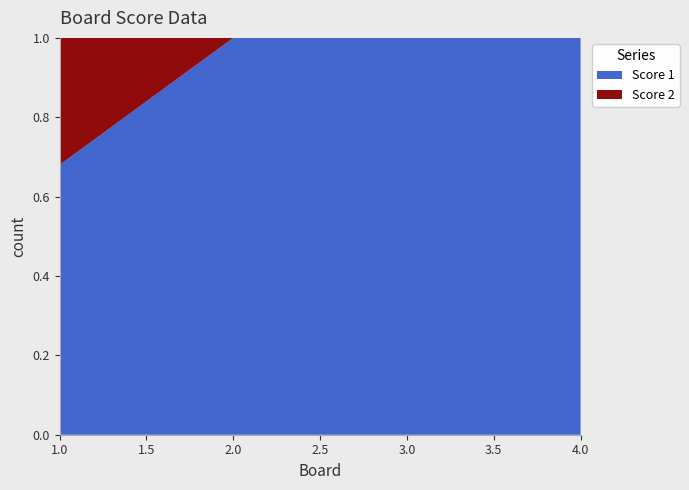

Reading left to right, transcribe all the data shown in this chart.

Score 1: 17	16	25	25
Score 2: 8	0	0	0